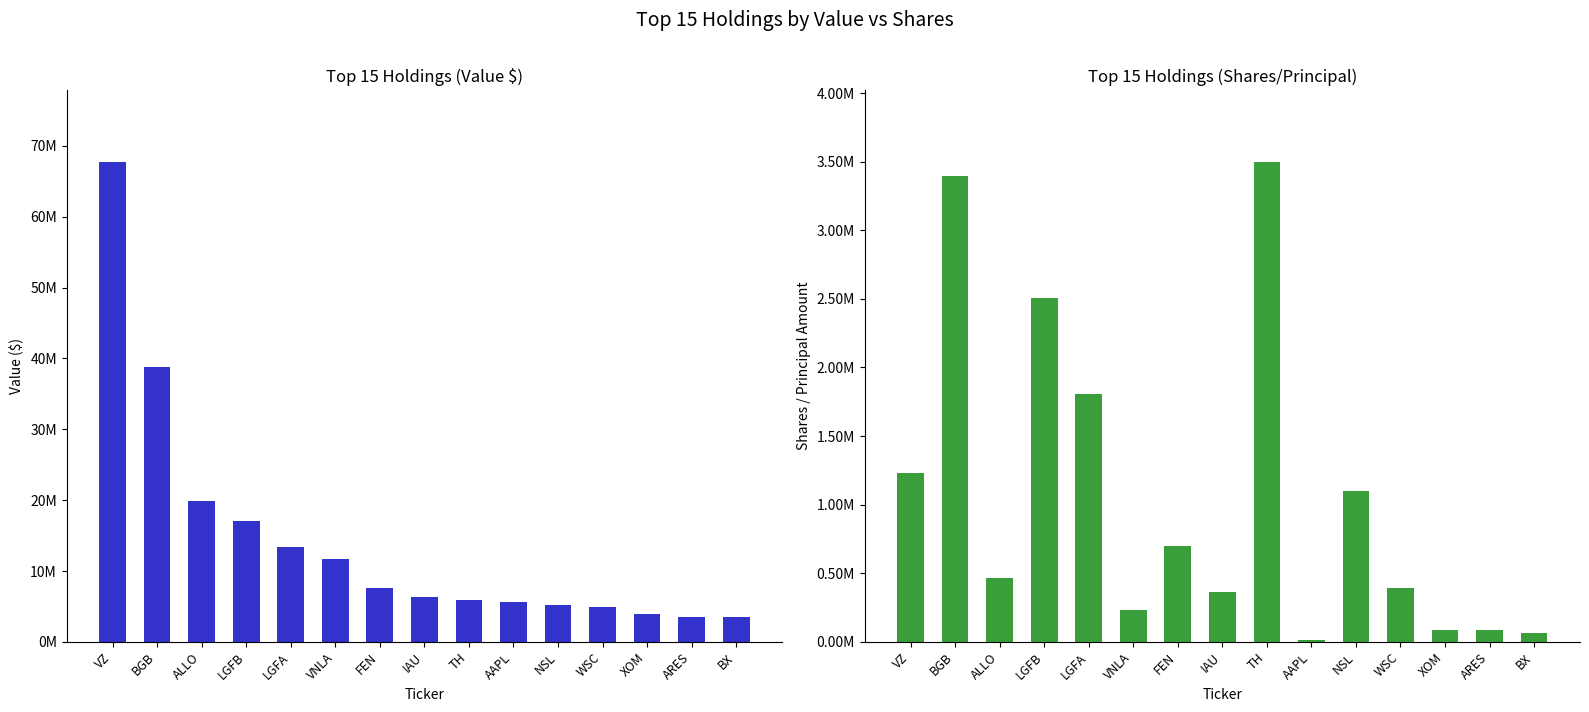

Rank the series by their average value, from lowest to highest.

Shares / Principal, Value ($ thousands)